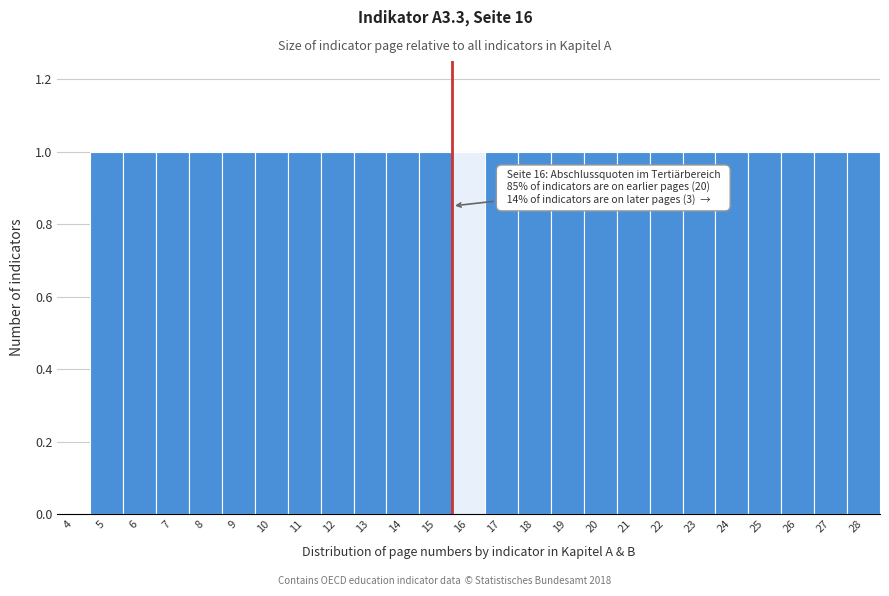

Reading left to right, list all the values displayed in this chart.

4=0	5=1	6=1	7=1	8=1	9=1	10=1	11=1	12=1	13=1	14=1	15=1	16=1	17=1	18=1	19=1	20=1	21=1	22=1	23=1	24=1	25=1	26=1	27=1	28=1